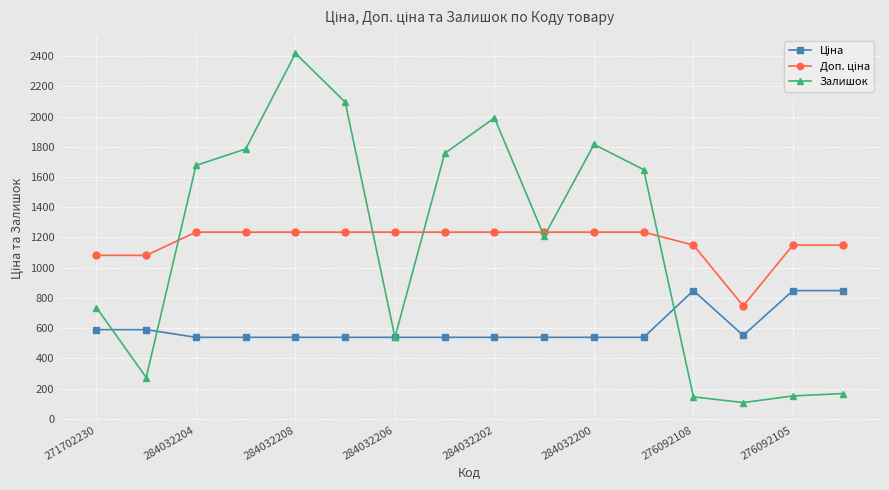

Which series has the widest spread of values?

Залишок